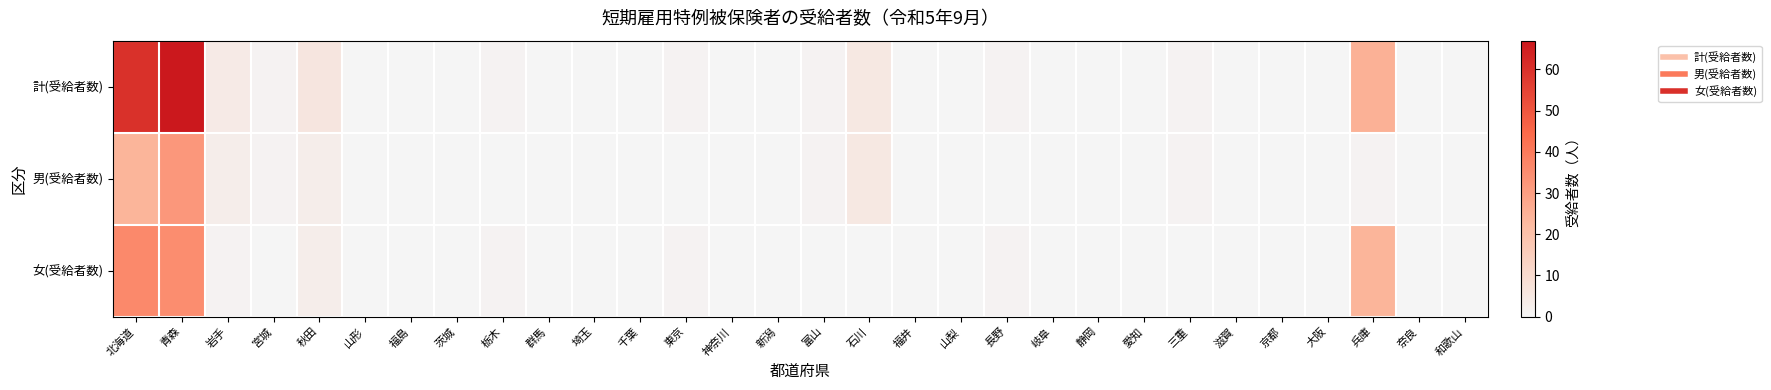

At which category is the sum across all series the highest?

青森